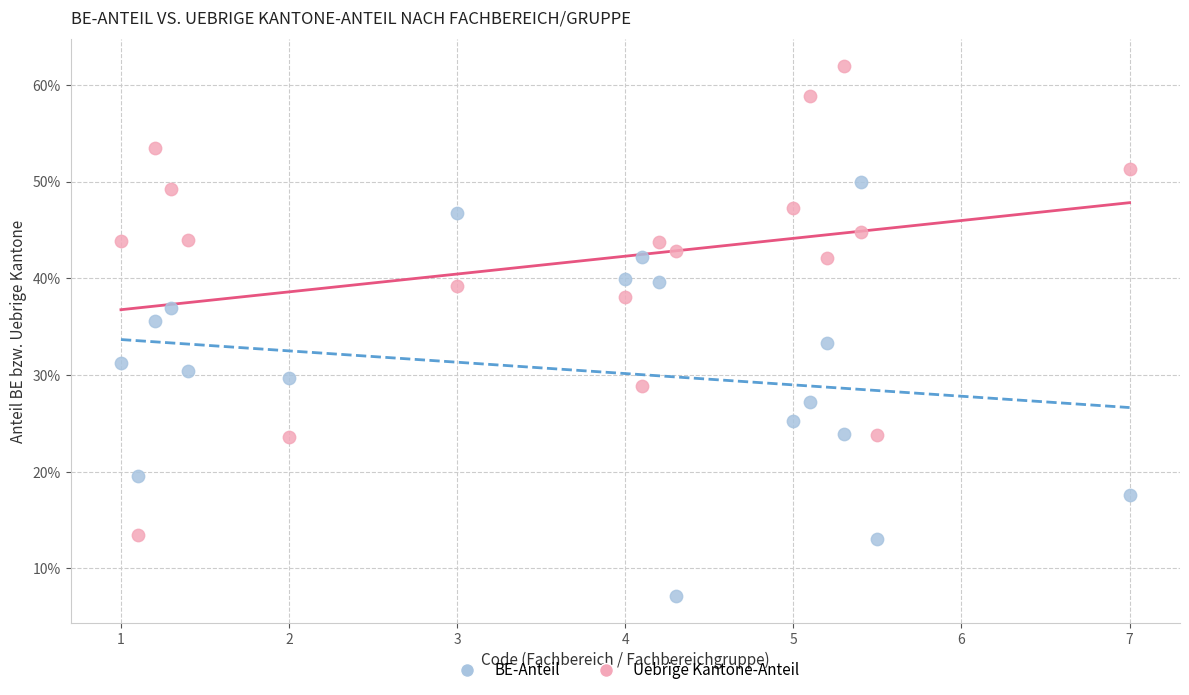

What are all the series names shown in the legend?

BE-Anteil, Uebrige Kantone-Anteil